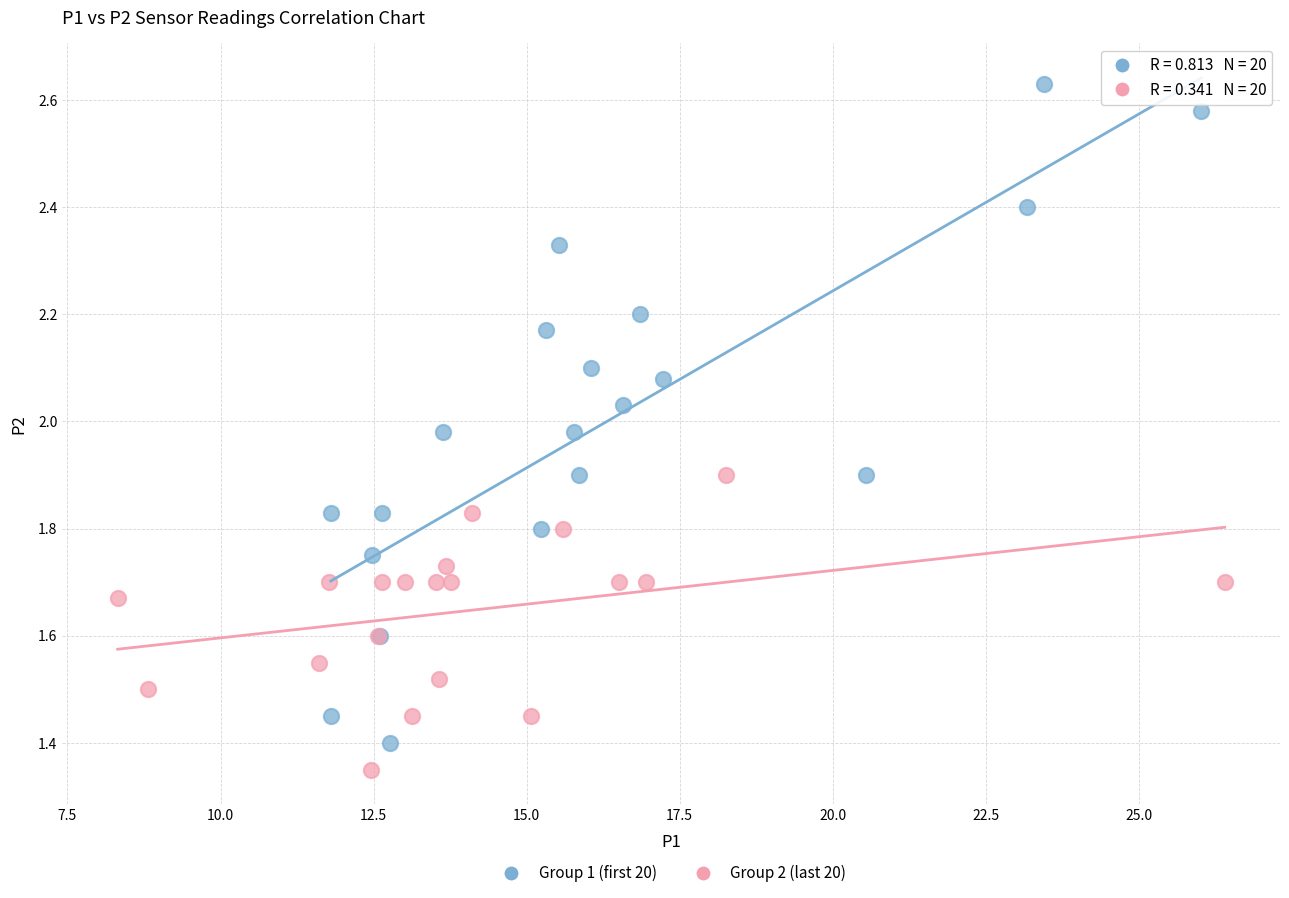

What are all the series names shown in the legend?

Group 1 (first 20), Group 2 (last 20)